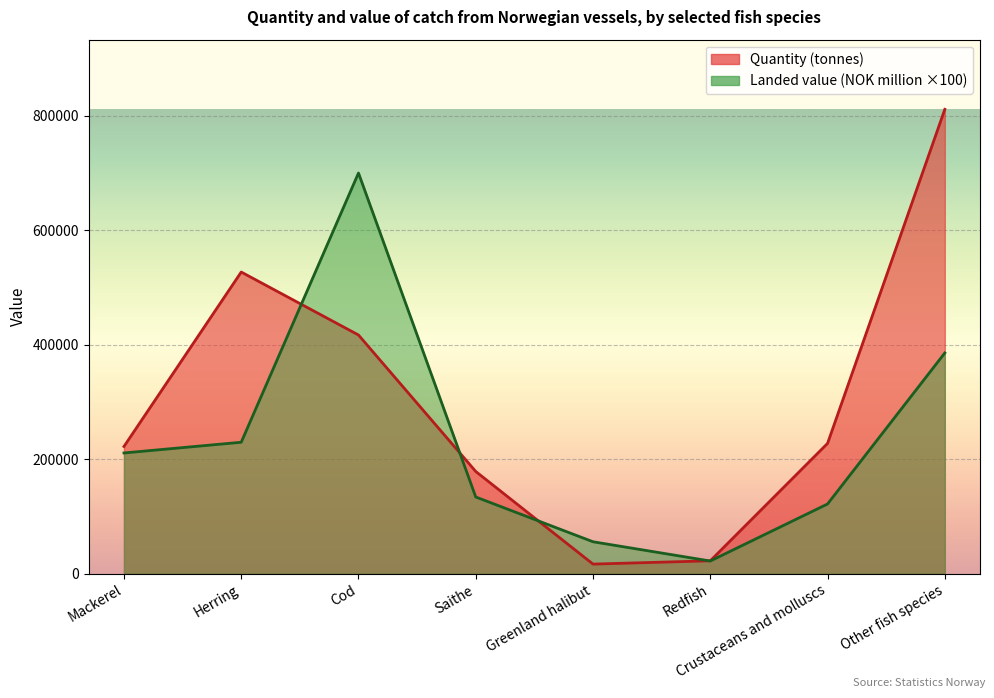

What is the label of the 2nd point from the left?

Herring